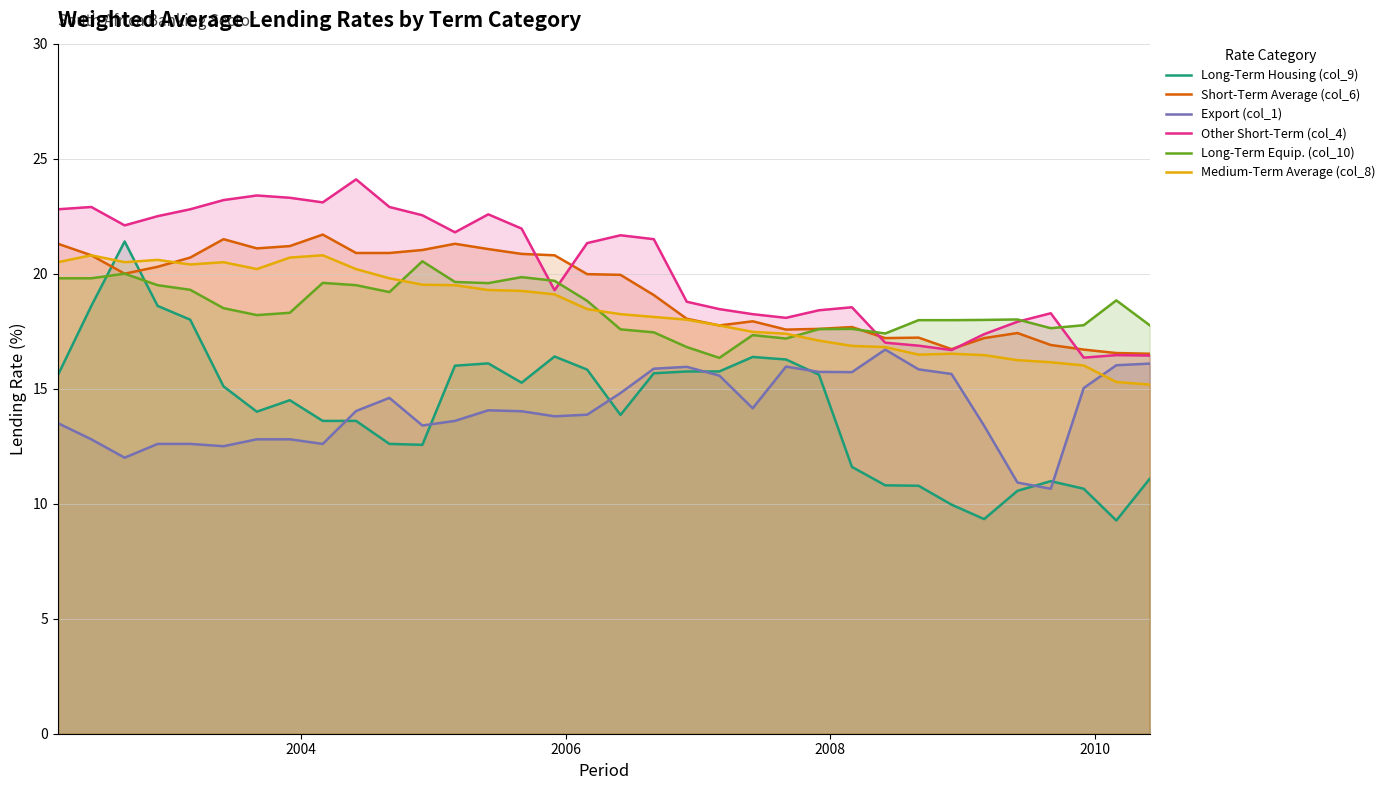

What is the difference between the maximum and minimum values in the Export (col_1) series?

6.0